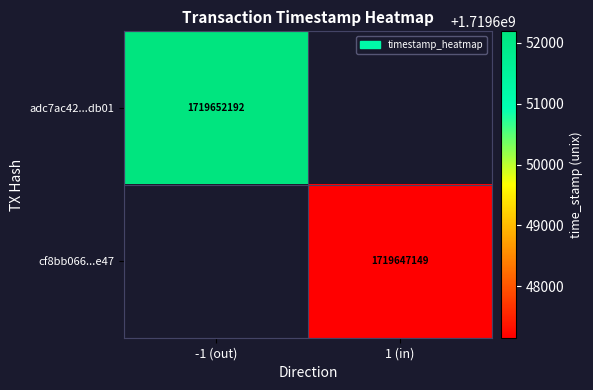

Is it true that adc7ac42...db01 equals 609046602 at -1 (out)?

False